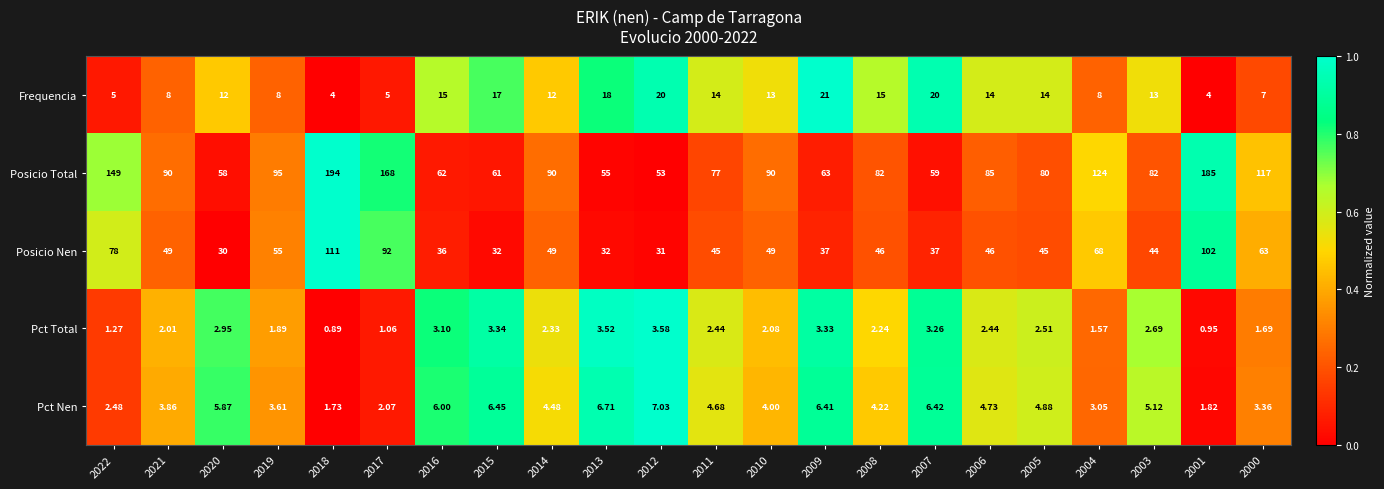

Between 2021 and 2005, which series saw the biggest shift?

Posicio Total